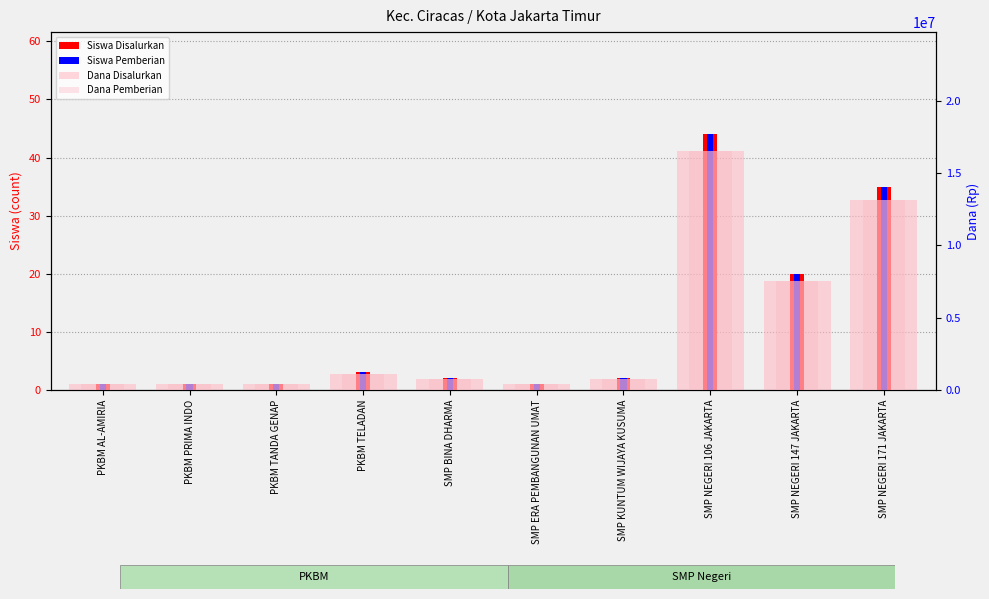

What is the label of the 8th bar from the right?

PKBM TANDA GENAP